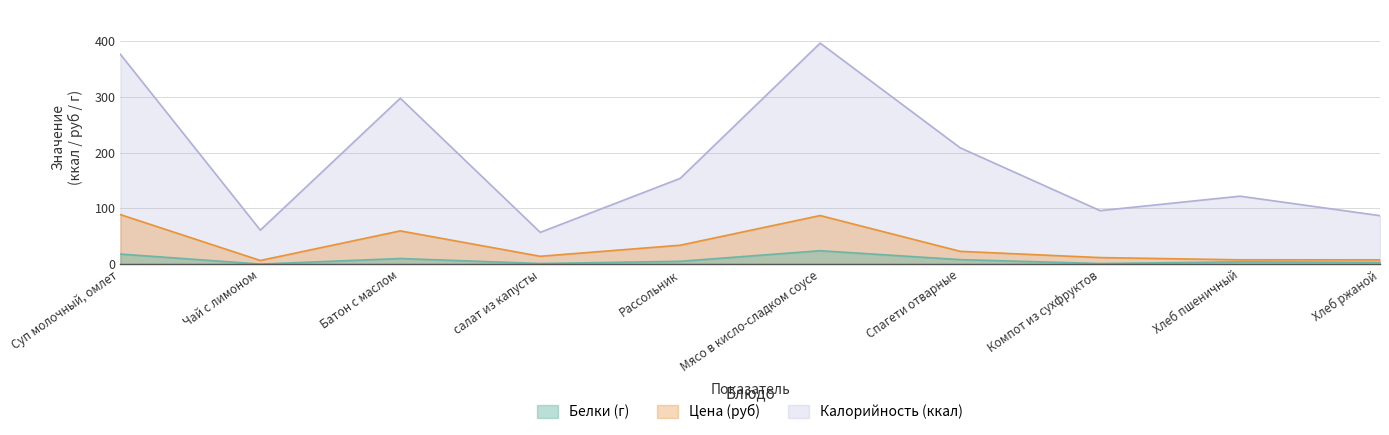

What is the highest value of the Цена series?

88.9